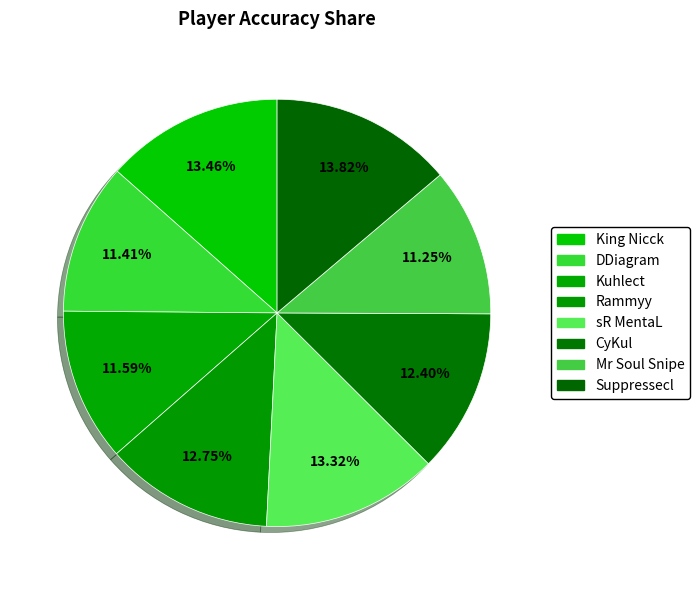

Is there a majority slice in this chart?

No